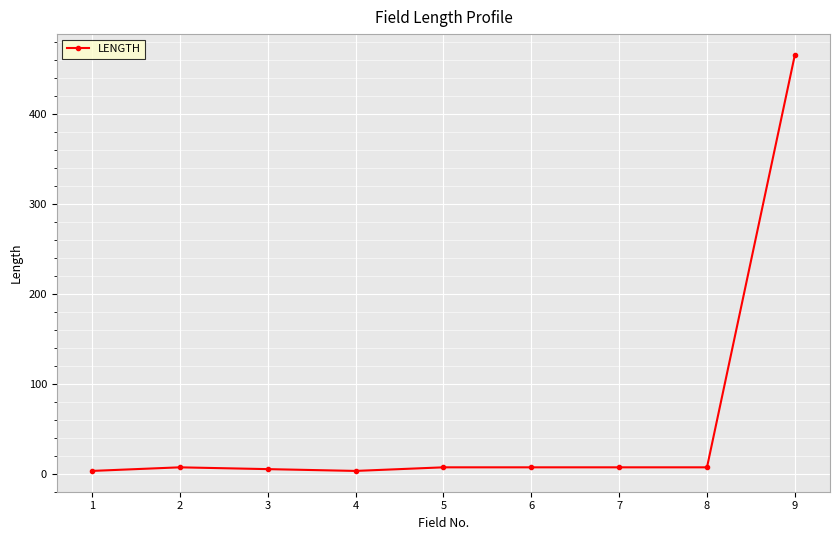

What is the maximum value shown in the chart?

466